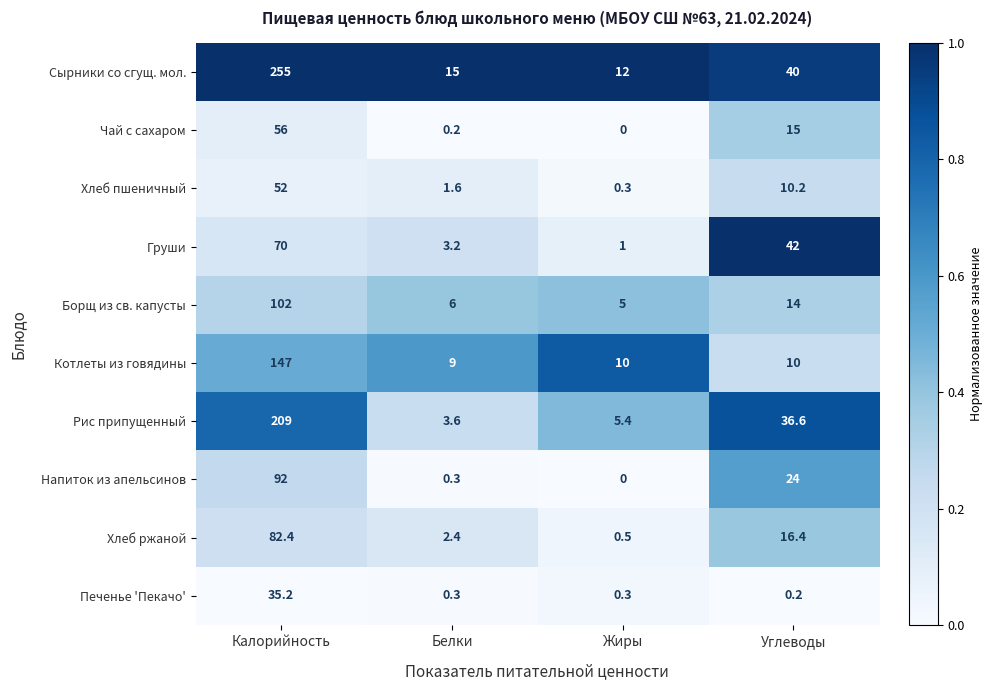

Which series changed the most between Калорийность and Углеводы?

Сырники со сгущ. мол.